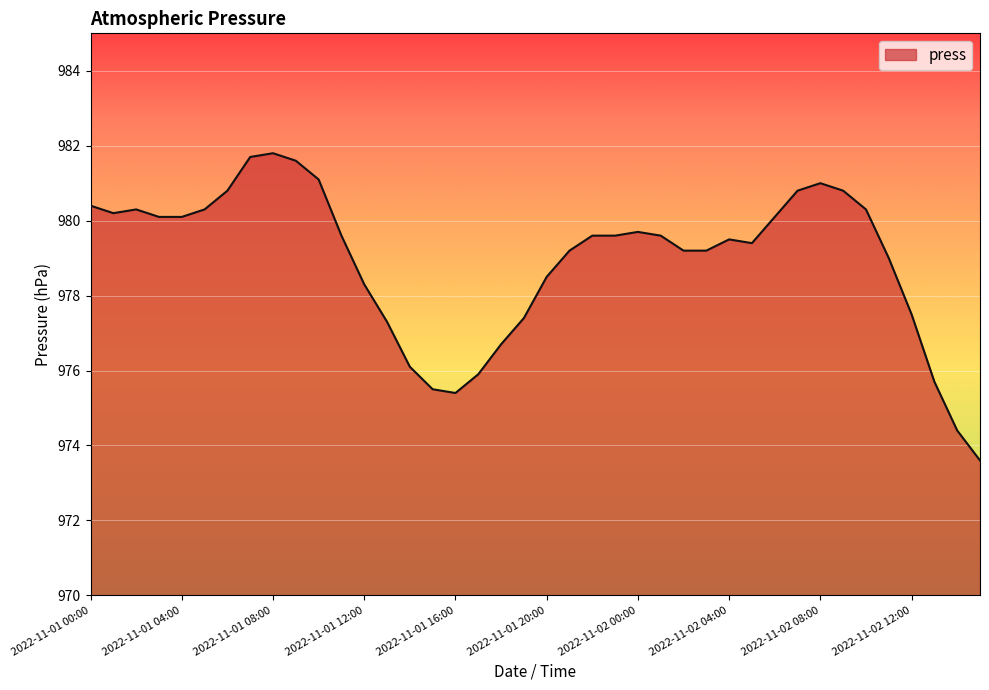

Does the chart display data point markers on the line(s)?

No